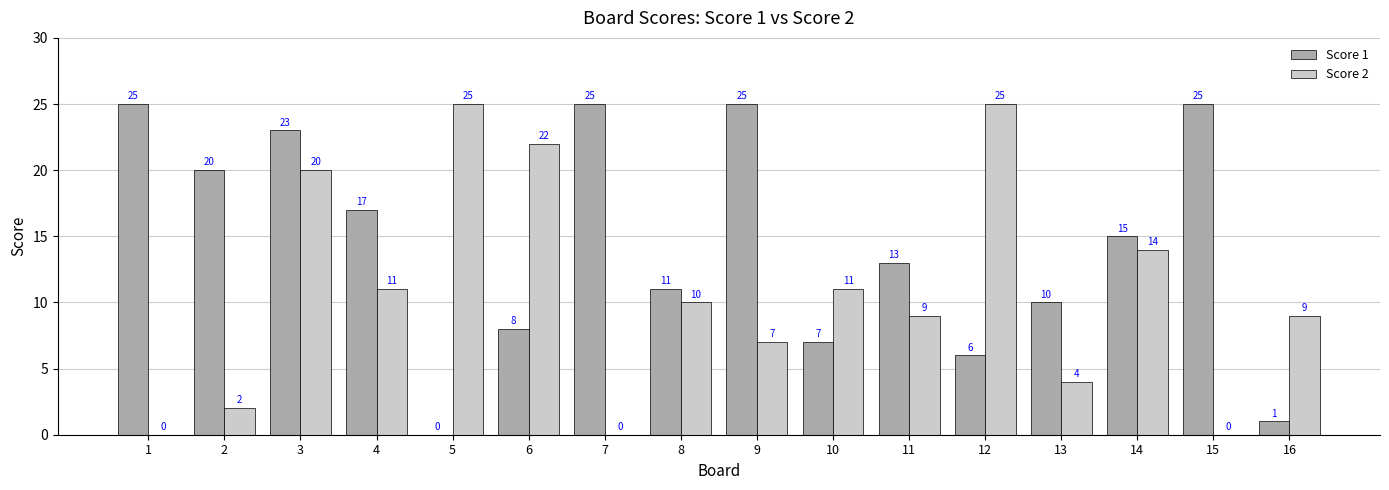

Reading left to right, what are all the values shown in this chart?

Score 1: 1=25	2=20	3=23	4=17	5=0	6=8	7=25	8=11	9=25	10=7	11=13	12=6	13=10	14=15	15=25	16=1
Score 2: 1=0	2=2	3=20	4=11	5=25	6=22	7=0	8=10	9=7	10=11	11=9	12=25	13=4	14=14	15=0	16=9